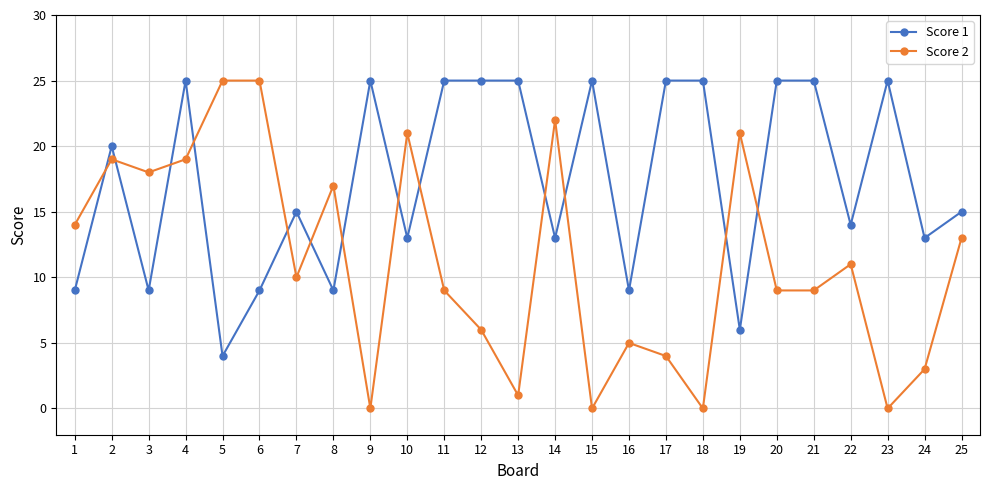

How many intersections are there between Score 1 and Score 2?

13